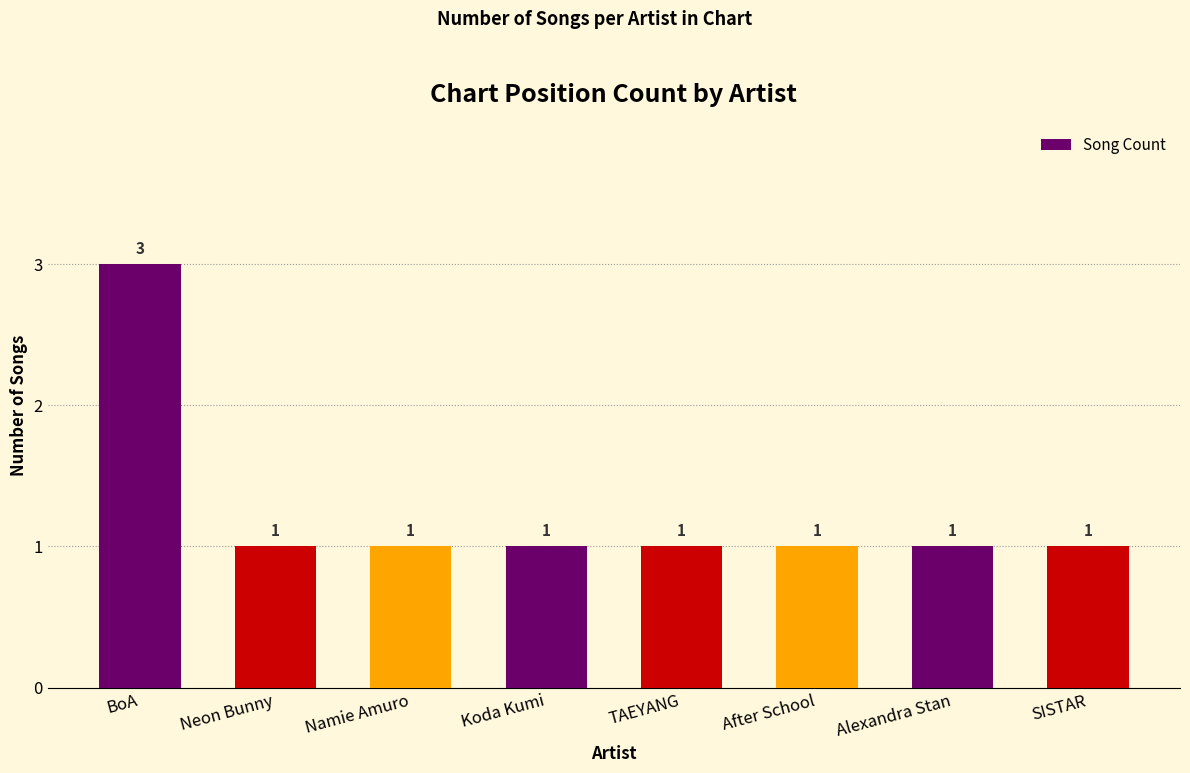

What is the greatest value displayed?

3